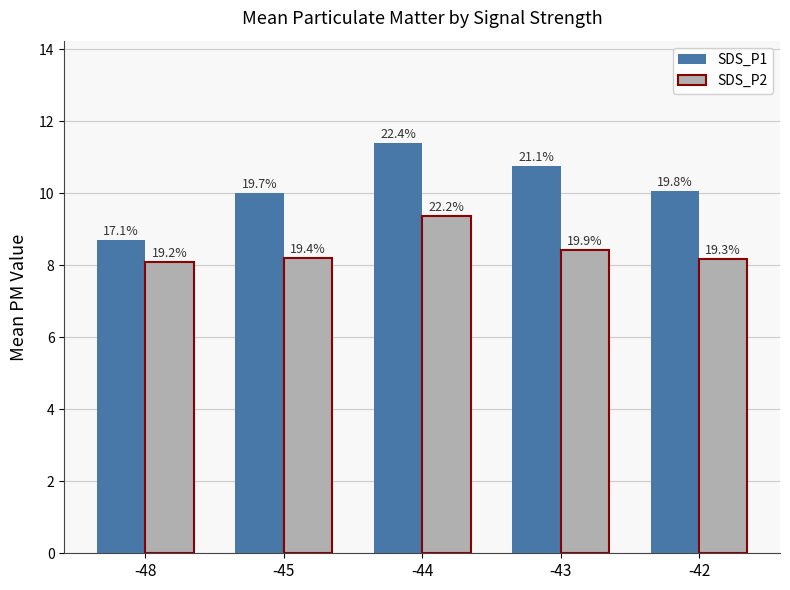

Does the chart contain any negative values?

No